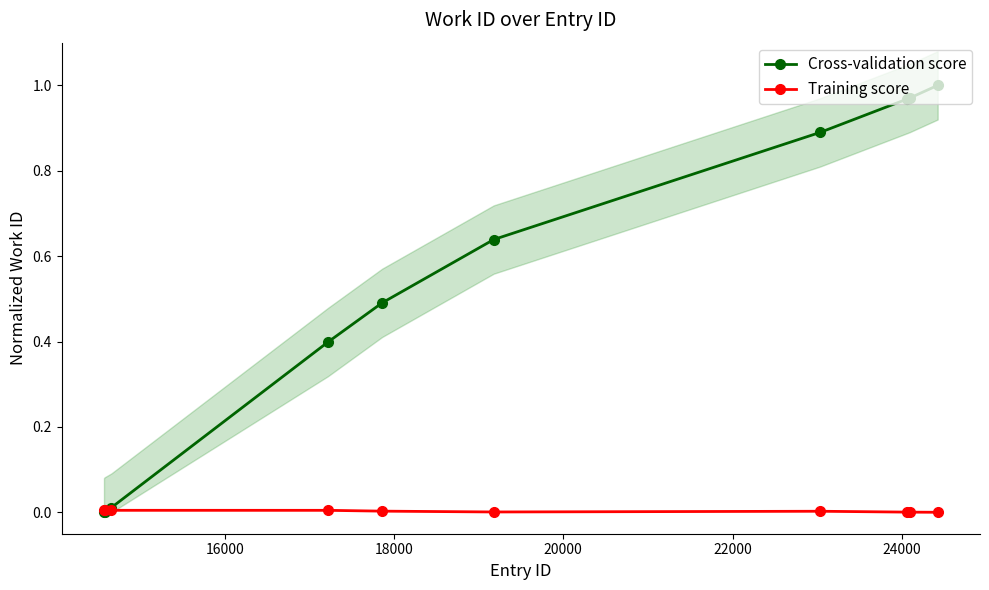

True or false: Cross-validation score has more than 2 interior local peaks.

False